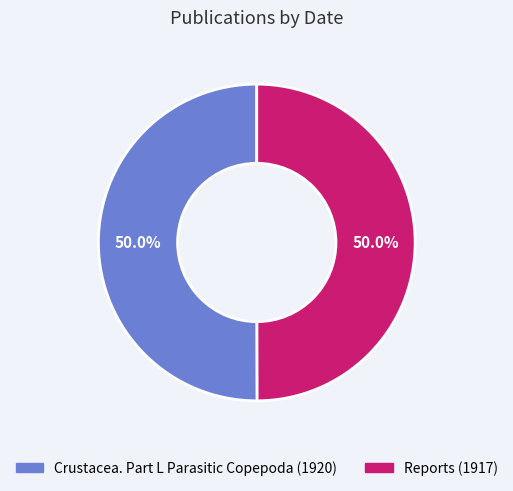

How much of the chart is everything except Crustacea. Part L Parasitic Copepoda (1920)?

50.0%